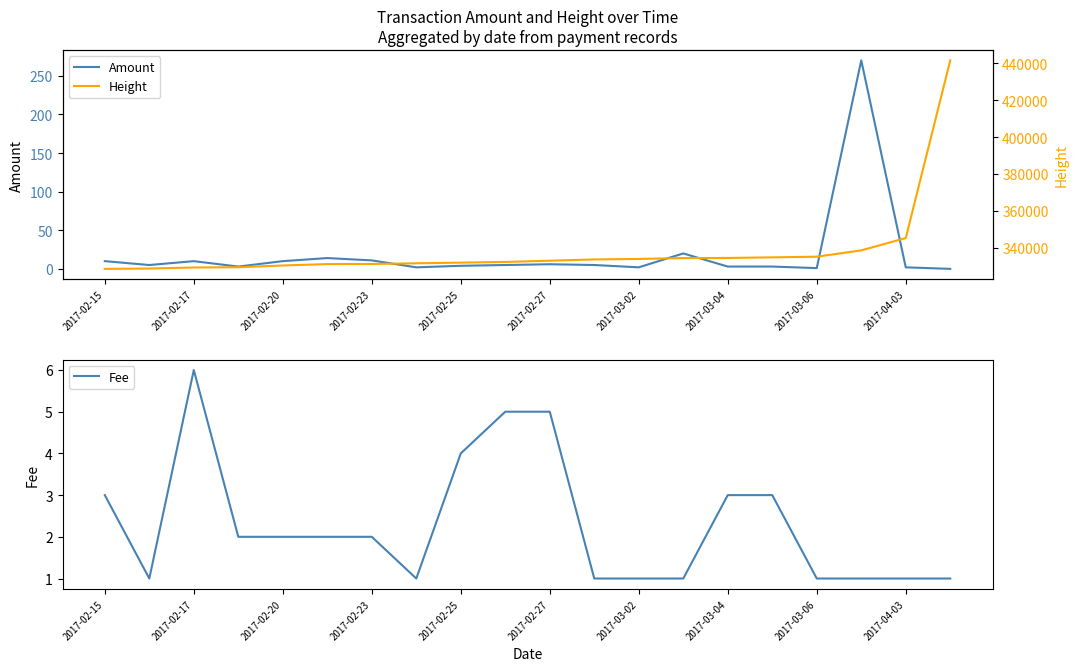

The Amount series shows 10.0 at 2017-02-17. True or false?

True